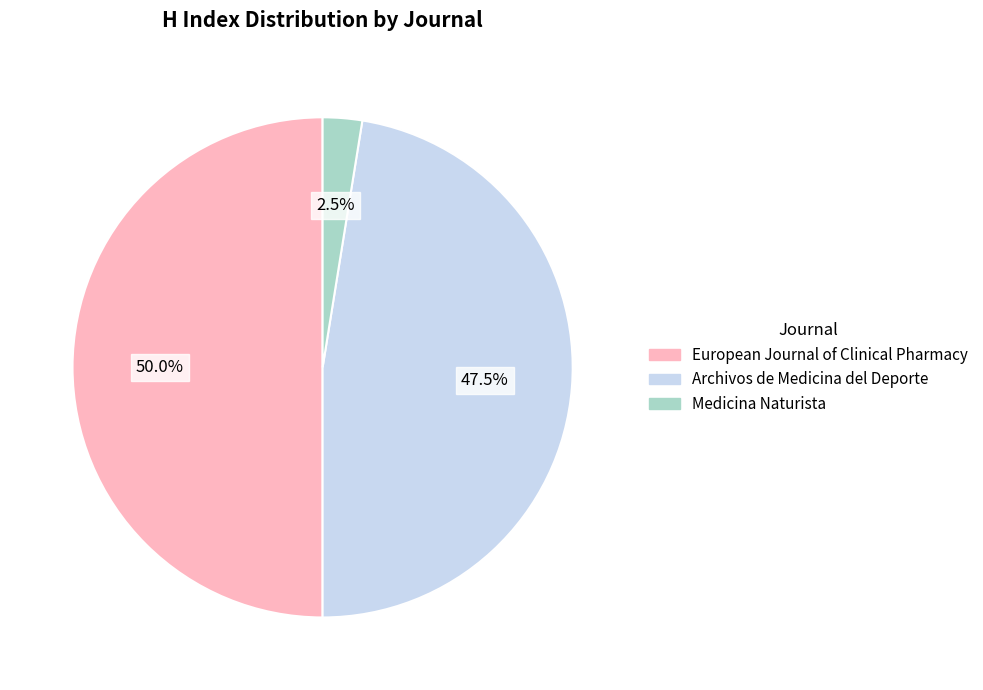

What percentage do European Journal of Clinical Pharmacy and Archivos de Medicina del Deporte together represent?

97.5%